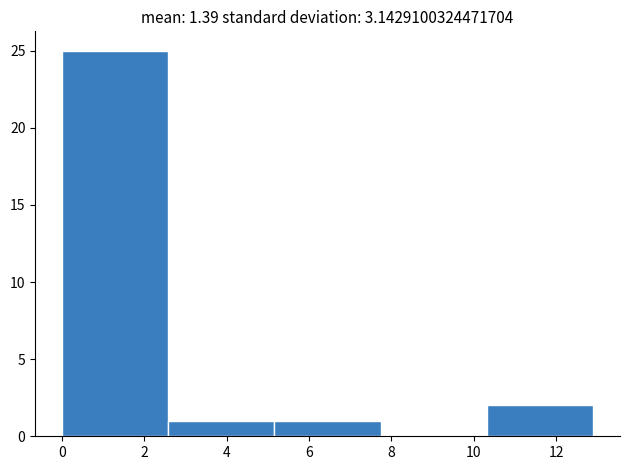

Over which range of the x-axis is the bar tallest?

0.00 to 2.58